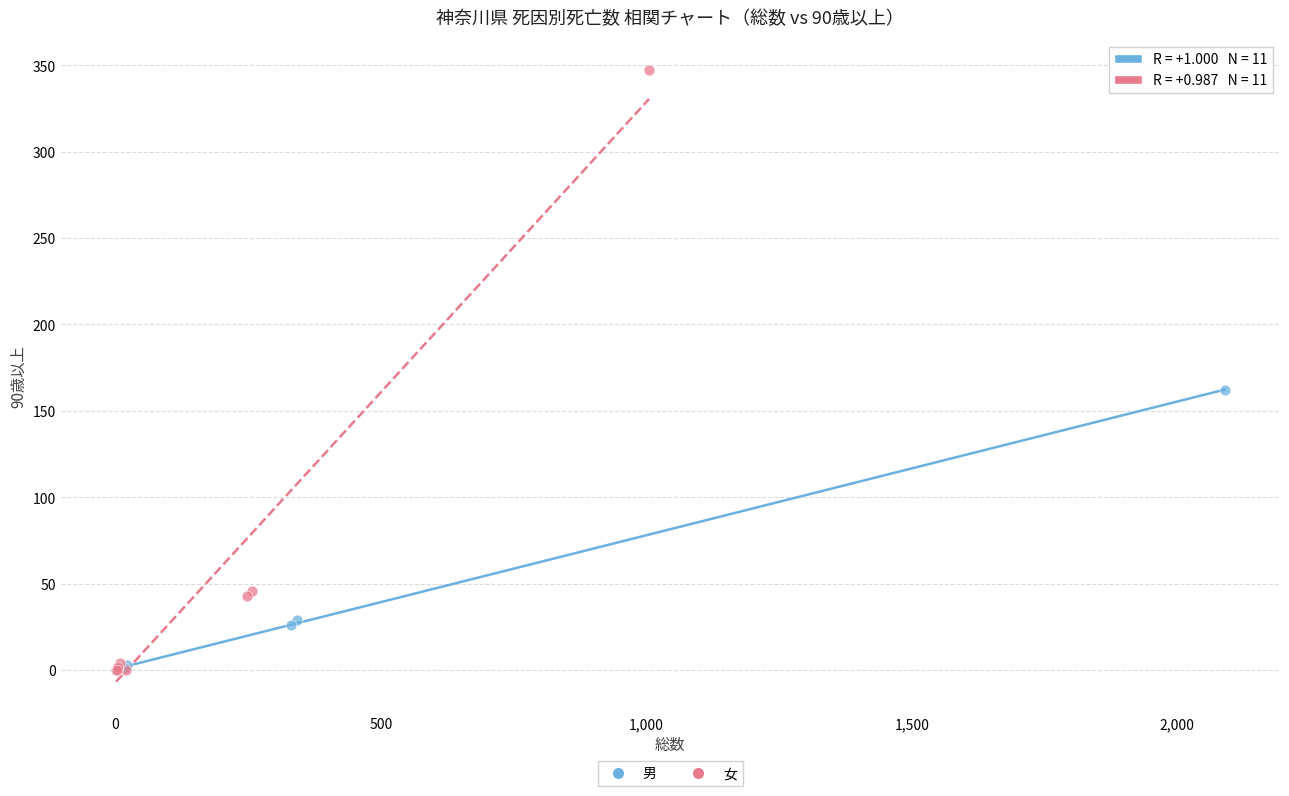

What are all the series names shown in the legend?

男, 女